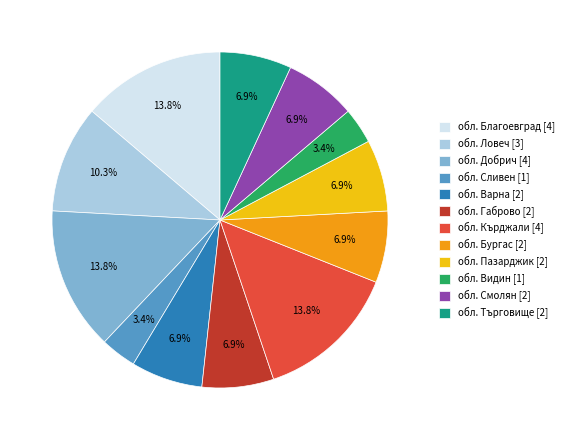

What percentage do обл. Варна [2] and обл. Търговище [2] together represent?

13.8%